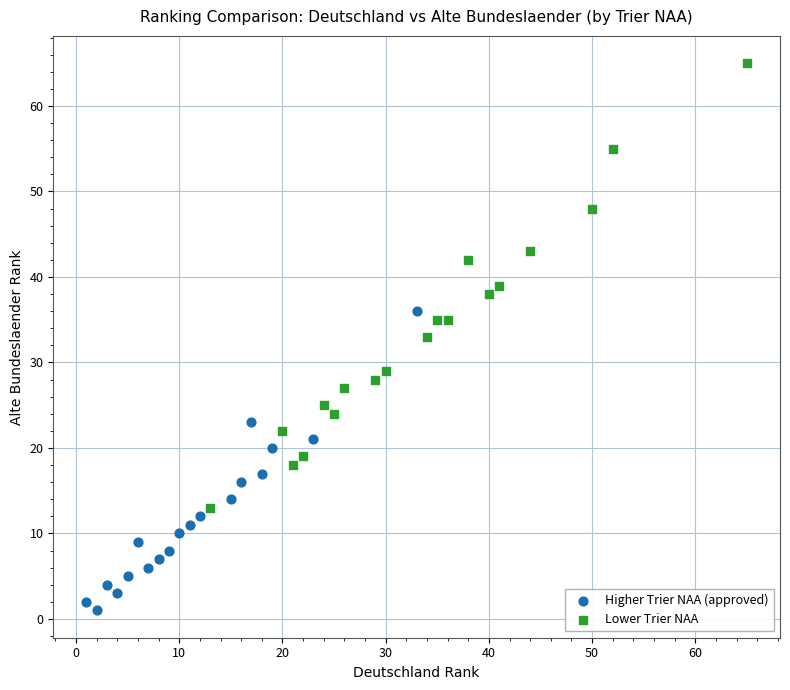

Which series has the largest Y range (max minus min)?

Lower Trier NAA